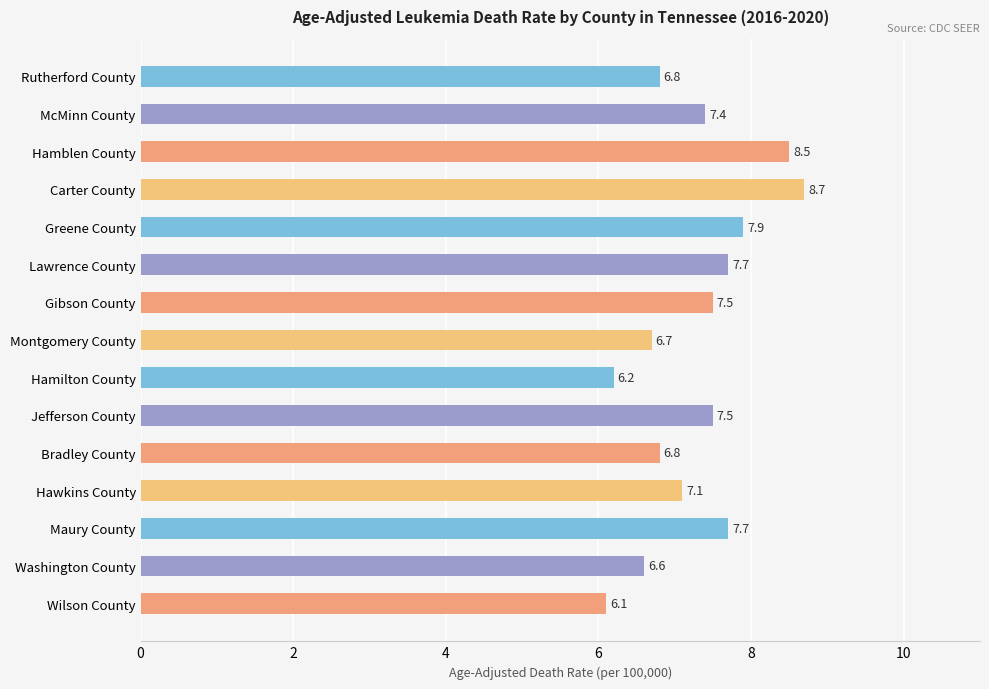

Which category has the lowest value across all series?

Wilson County